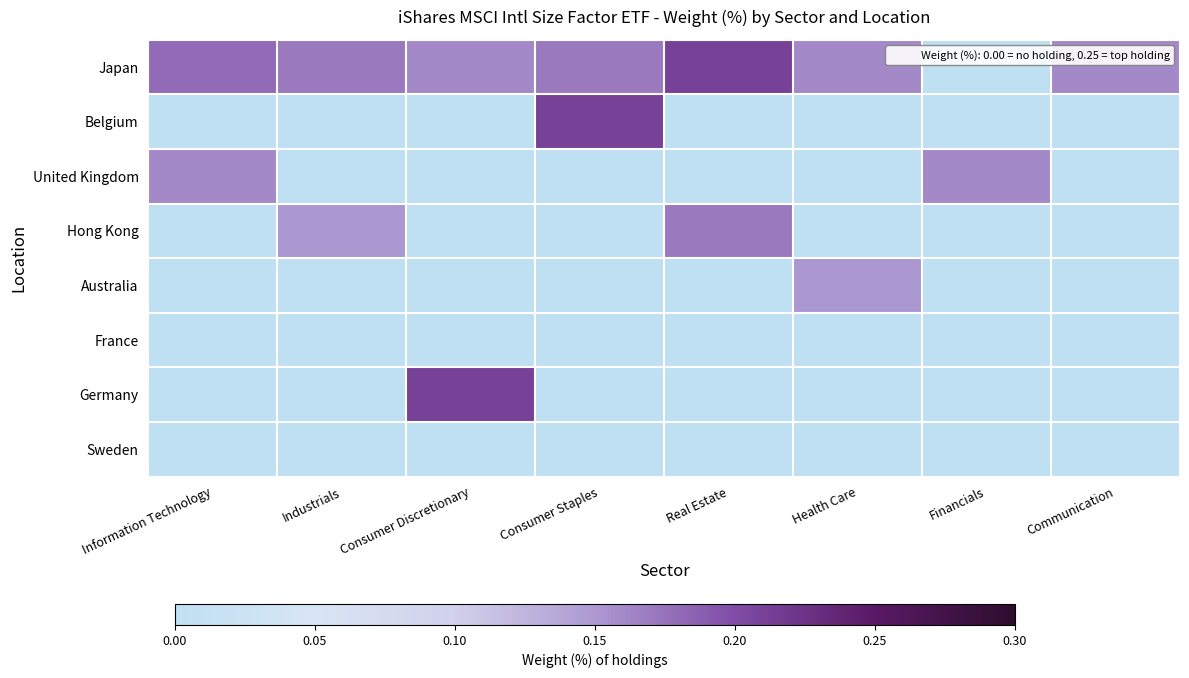

At Consumer Discretionary, list the series in order from smallest to largest.

Belgium, United Kingdom, Hong Kong, Australia, France, Sweden, Japan, Germany